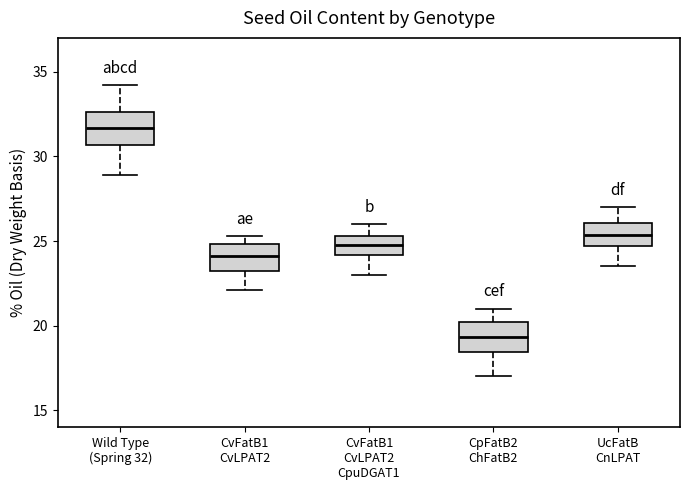

Which box has the lowest median line?

CpFatB2 ChFatB2